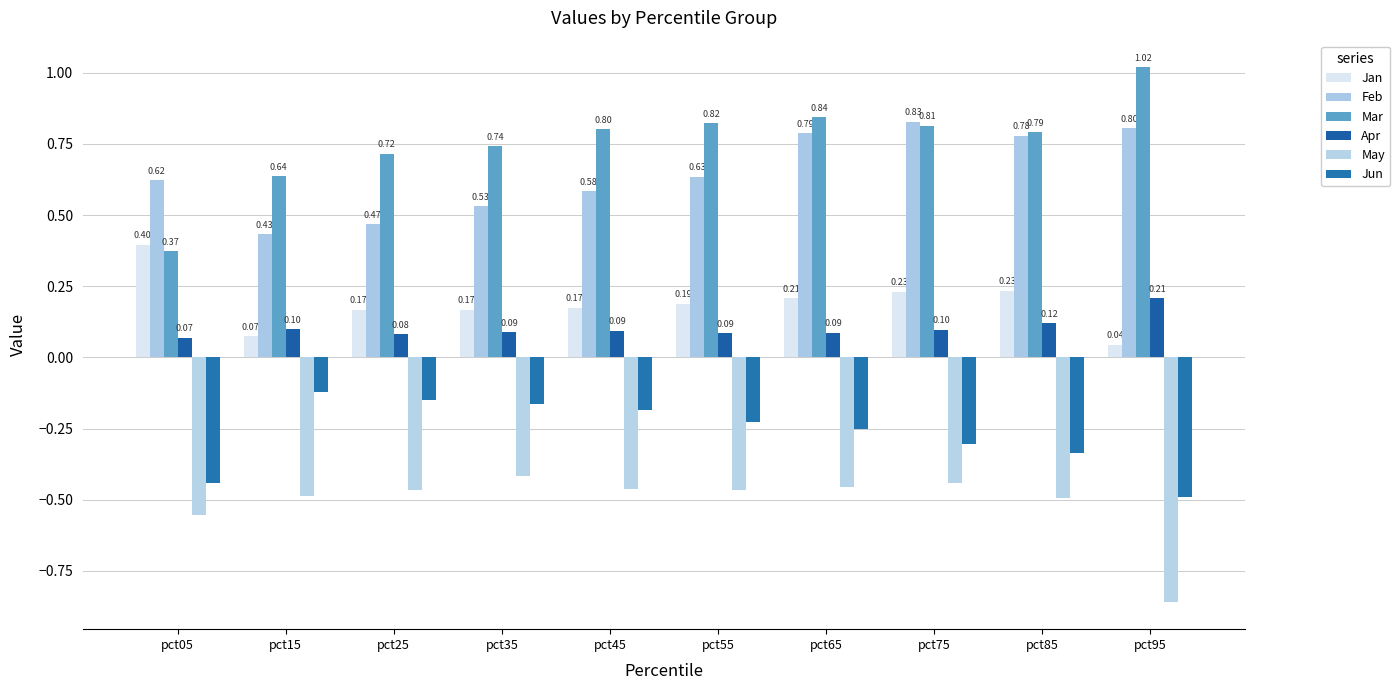

List the series in order of their peak value, highest first.

Mar, Feb, Jan, Apr, Jun, May